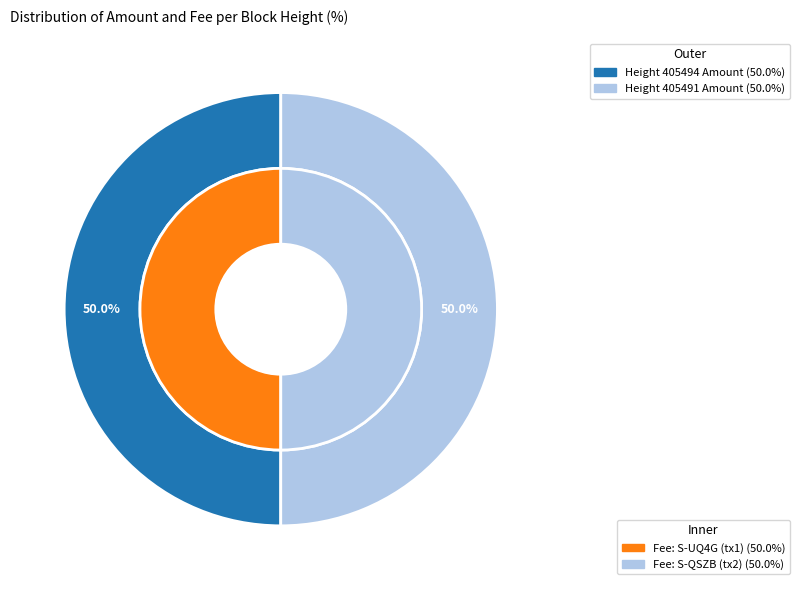

Which series has the widest spread of values?

Amount